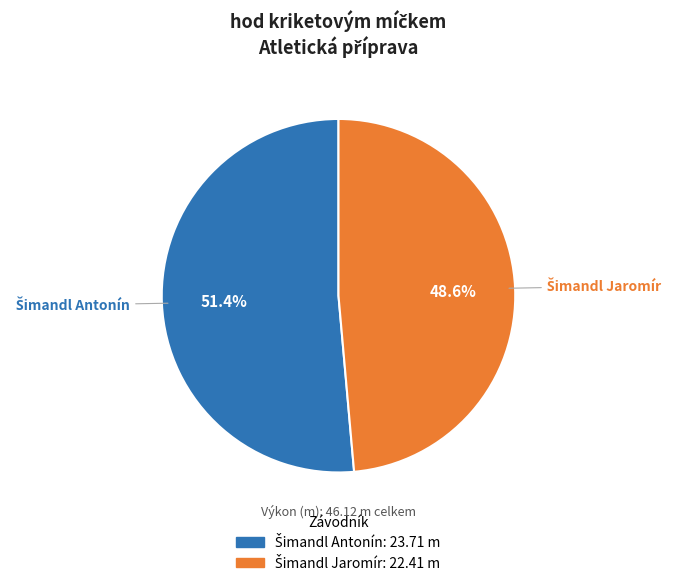

Does any single category account for the majority?

Yes